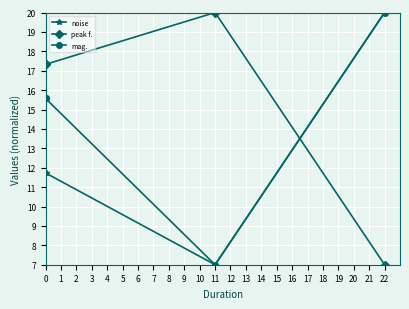

Where do peak f. and noise first cross each other?

2 and 3